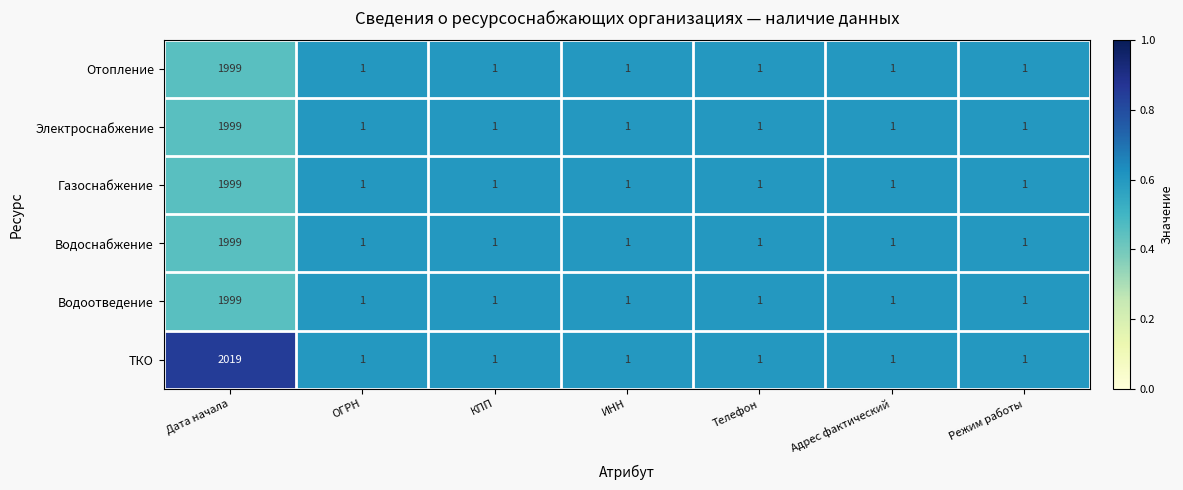

The Водоотведение series shows 0 at Адрес фактический. True or false?

False